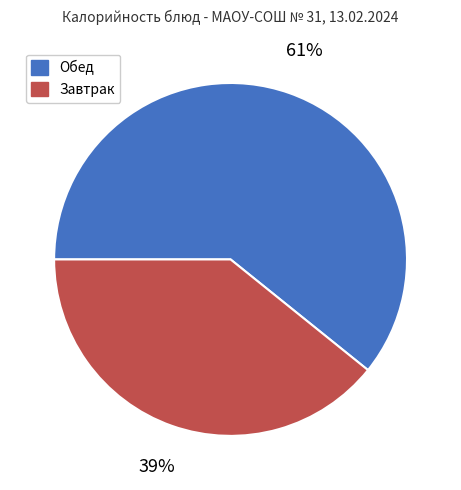

To the nearest percent, what is the difference between the largest and smallest slice percentages?

22%